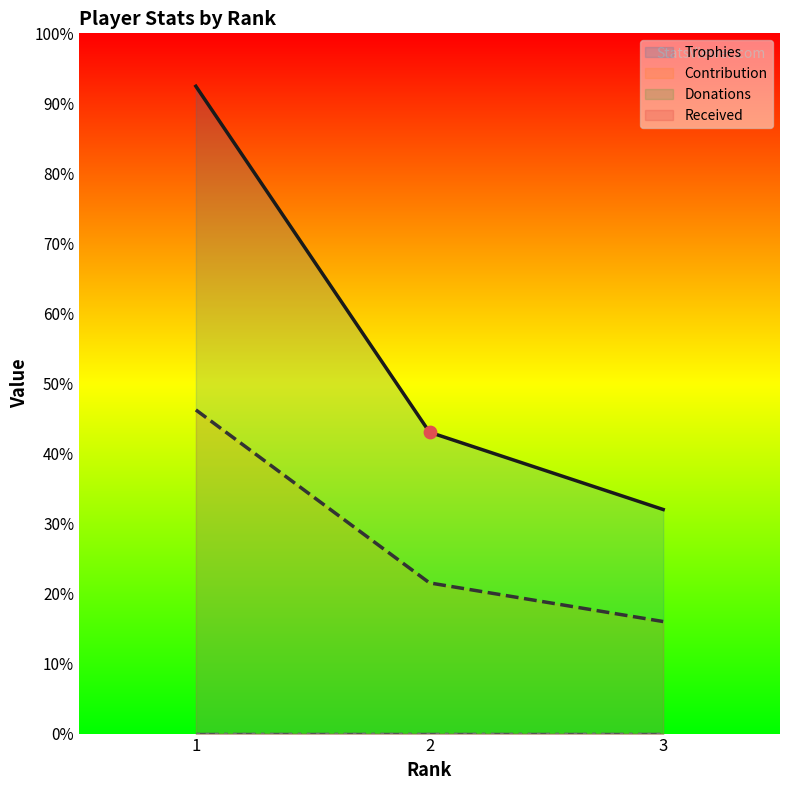

Is the value of Trophies at 1 greater than the value of Contribution at 3?

Yes